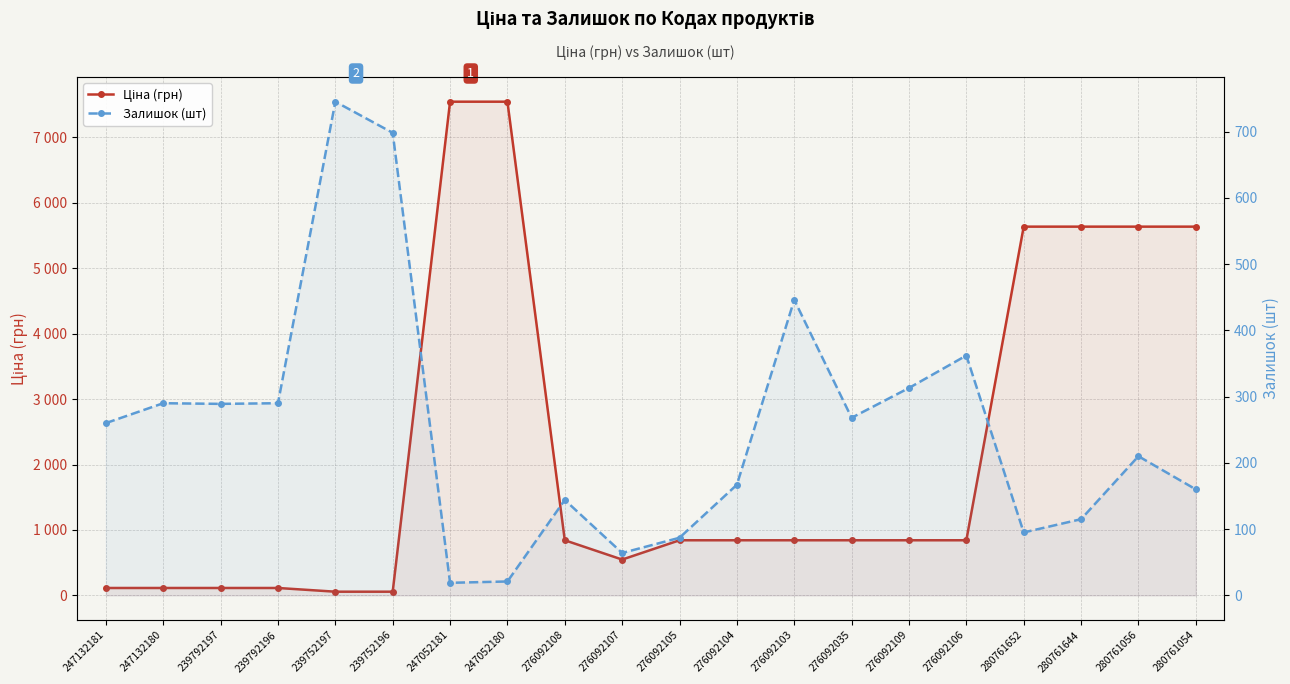

Which label corresponds to the largest value in the chart?

247052181